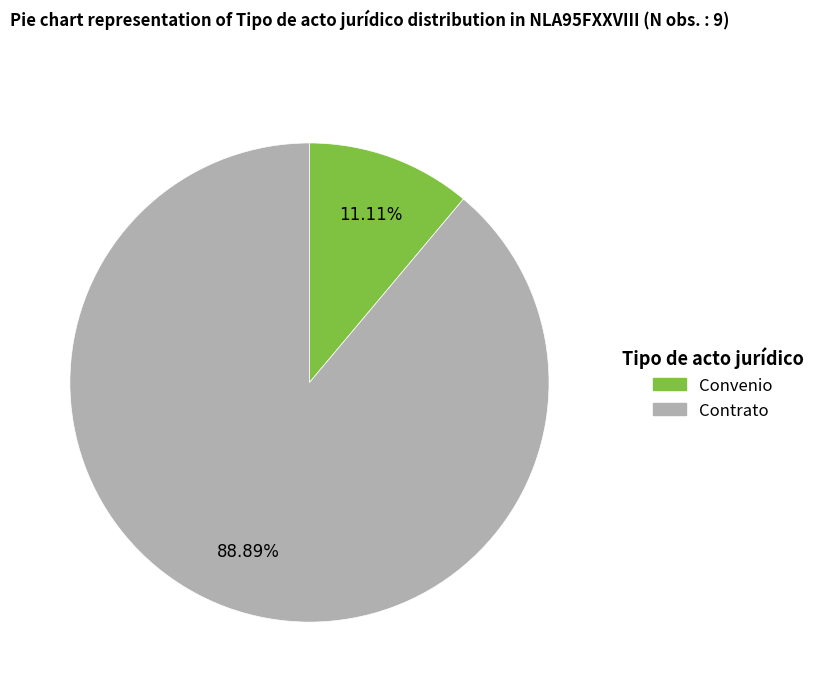

Count the number of slices in the pie.

2